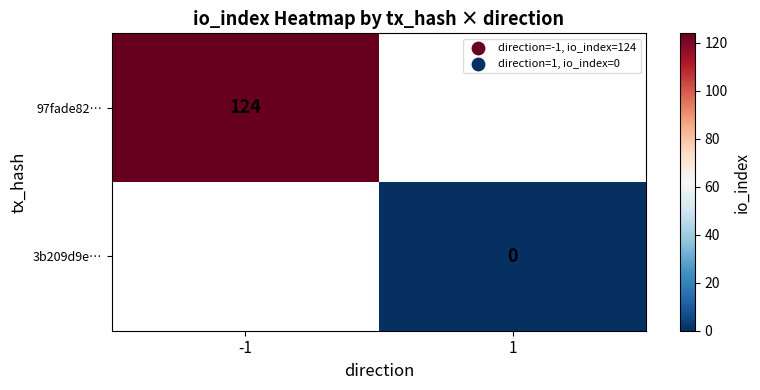

Is it true that 97fade82… equals 124 at -1?

True